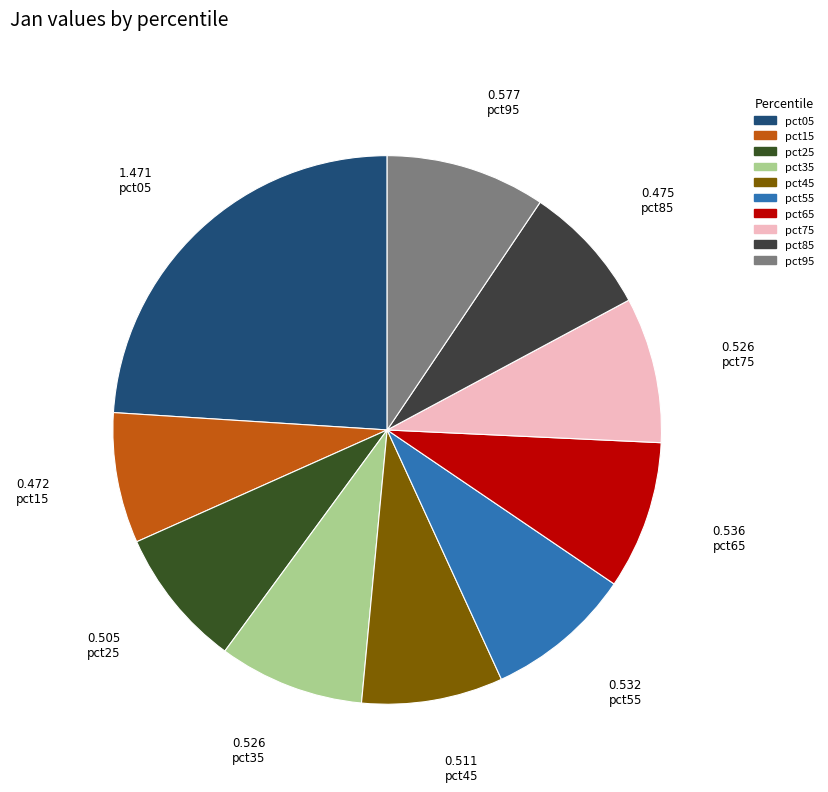

The pct65 slice represents 19% of the pie. True or false?

False